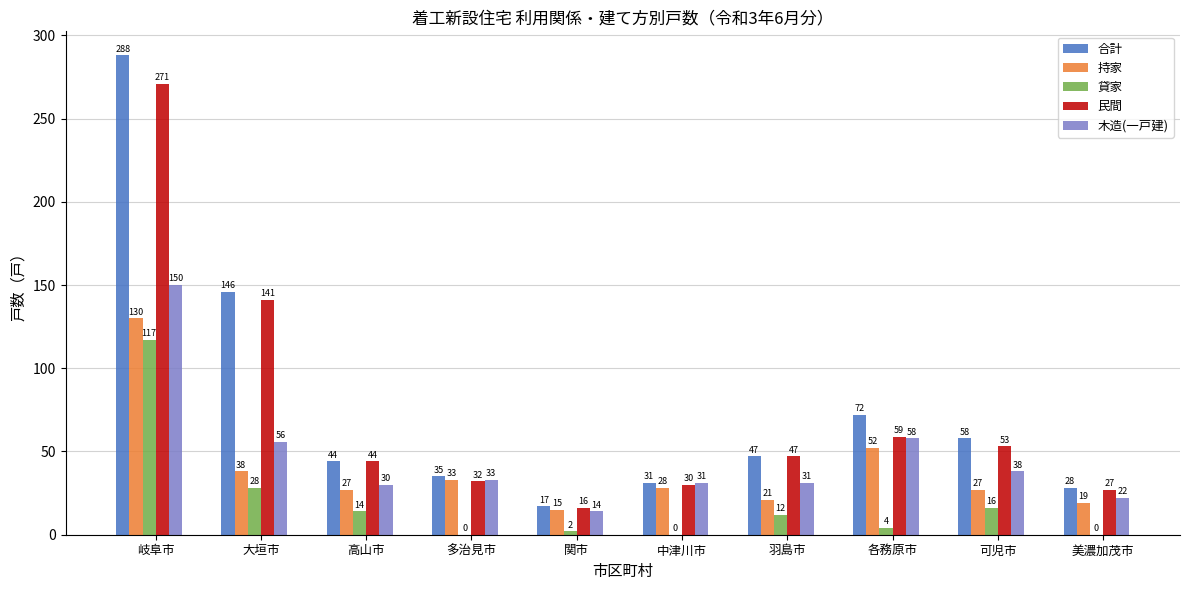

Is the value of 持家 at 各務原市 greater than the value of 合計 at 中津川市?

Yes